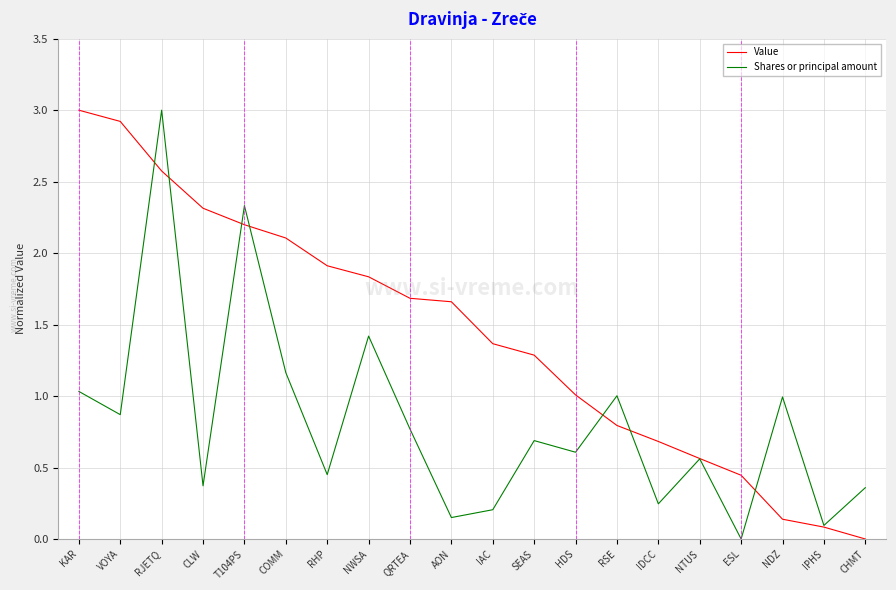

At COMM, list the series in order from largest to smallest.

Value, Shares or principal amount